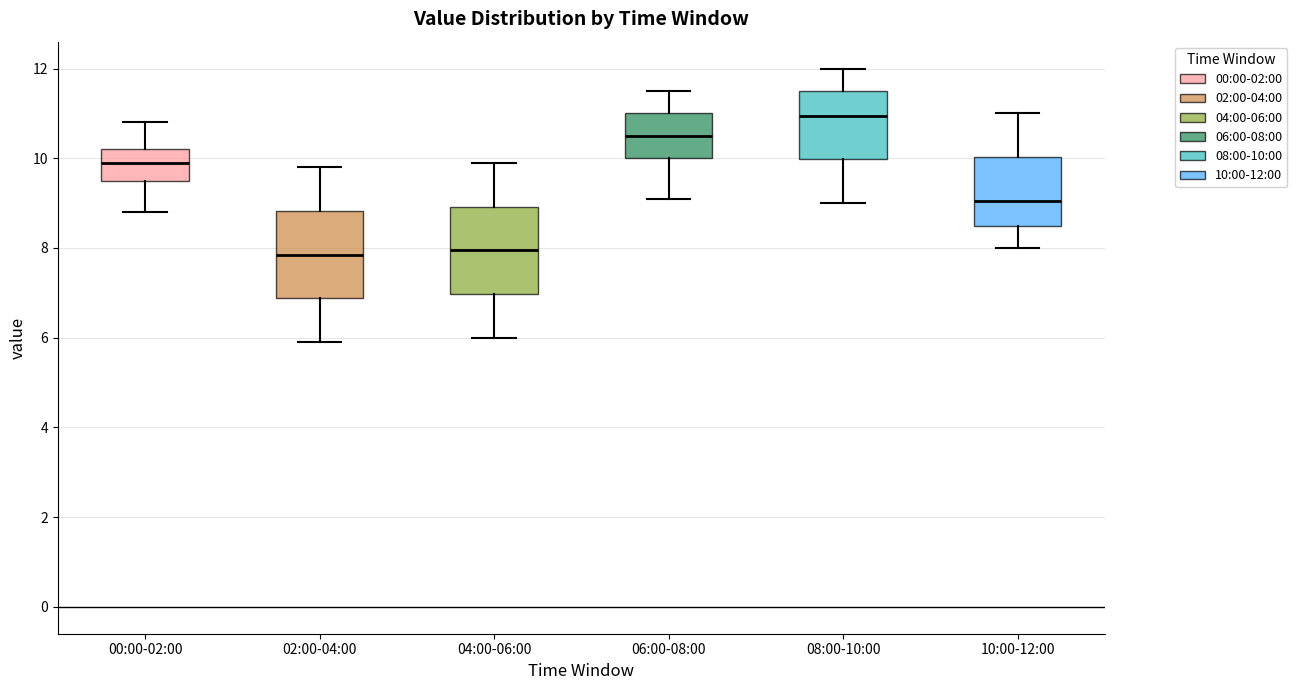

Which box's median line is the highest?

08:00-10:00